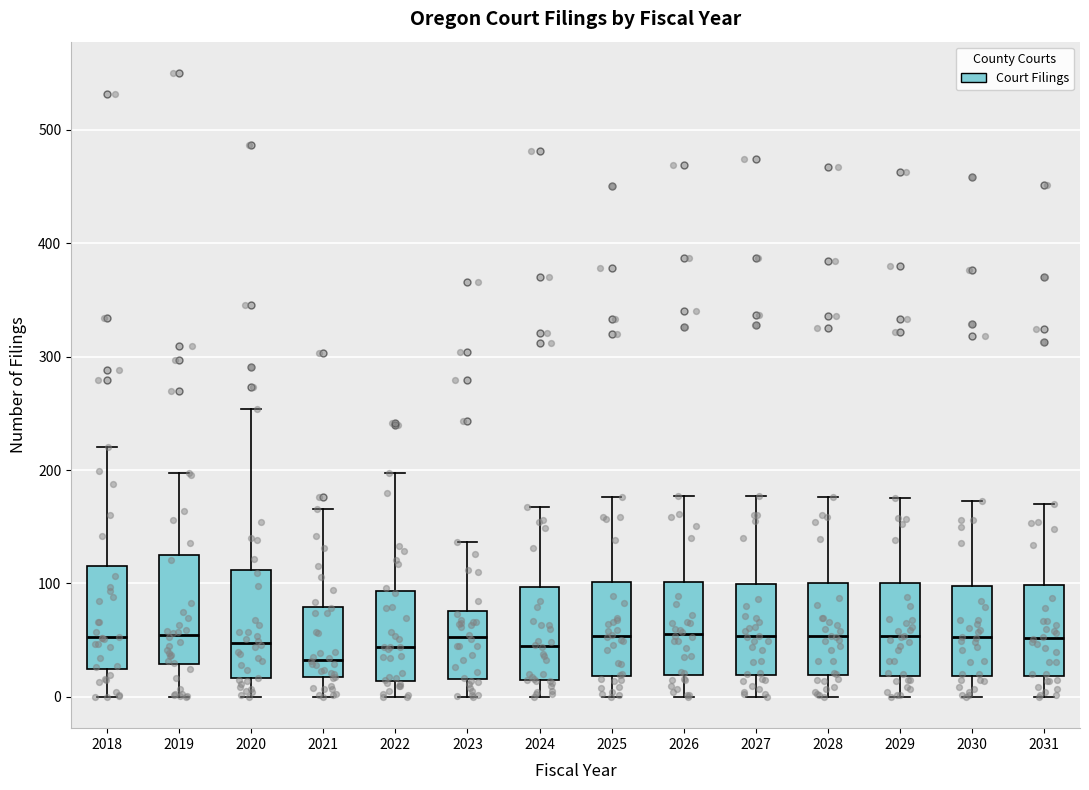

Reading left to right, transcribe this box plot: for each box, give where its median line is, the range the box spans, and where its two whiskers end, as read against the y-axis. The values are not printed on the chart, so give them approximately, as read against the axis.

2018: median 50, box 20 to 120, whiskers 0 to 220
2019: median 50, box 30 to 120, whiskers 0 to 200
2020: median 50, box 20 to 110, whiskers 0 to 250
2021: median 30, box 20 to 80, whiskers 0 to 170
2022: median 40, box 10 to 90, whiskers 0 to 200
2023: median 50, box 20 to 80, whiskers 0 to 140
2024: median 50, box 10 to 100, whiskers 0 to 170
2025: median 50, box 20 to 100, whiskers 0 to 180
2026: median 60, box 20 to 100, whiskers 0 to 180
2027: median 50, box 20 to 100, whiskers 0 to 180
2028: median 50, box 20 to 100, whiskers 0 to 180
2029: median 50, box 20 to 100, whiskers 0 to 180
2030: median 50, box 20 to 100, whiskers 0 to 170
2031: median 50, box 20 to 100, whiskers 0 to 170